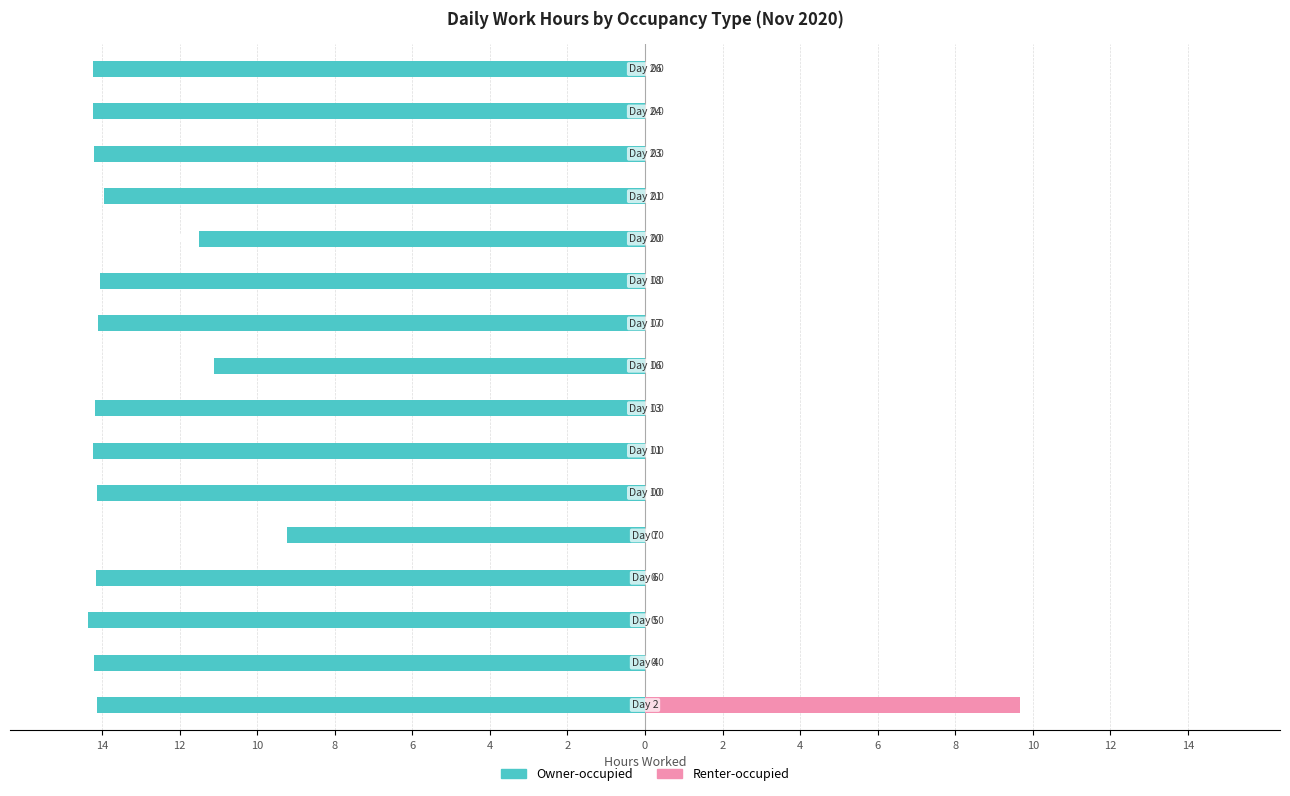

What is the sum of all Renter-occupied values?

9.7